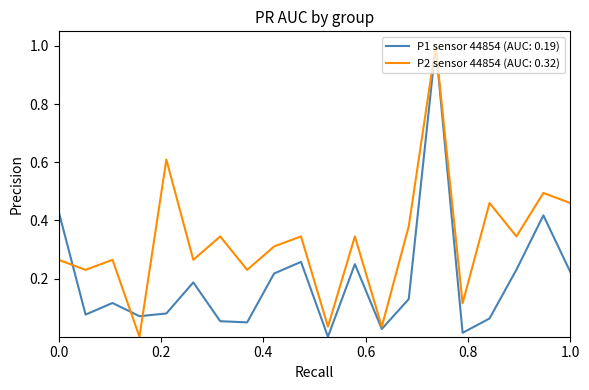

List the series in order of their overall mean, lowest first.

P1 sensor 44854 (AUC: 0.19), P2 sensor 44854 (AUC: 0.32)